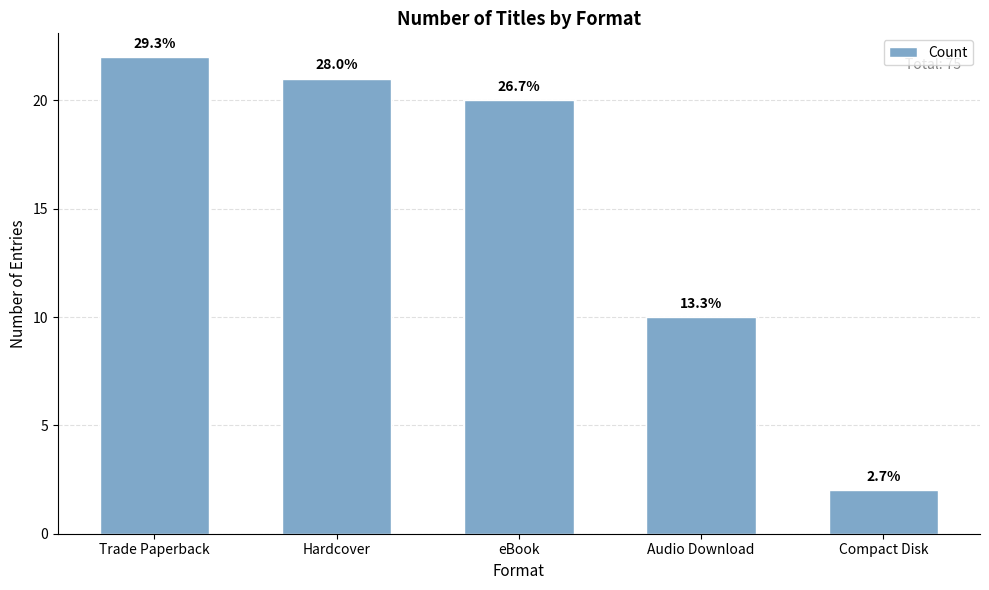

Are the bars horizontal?

No